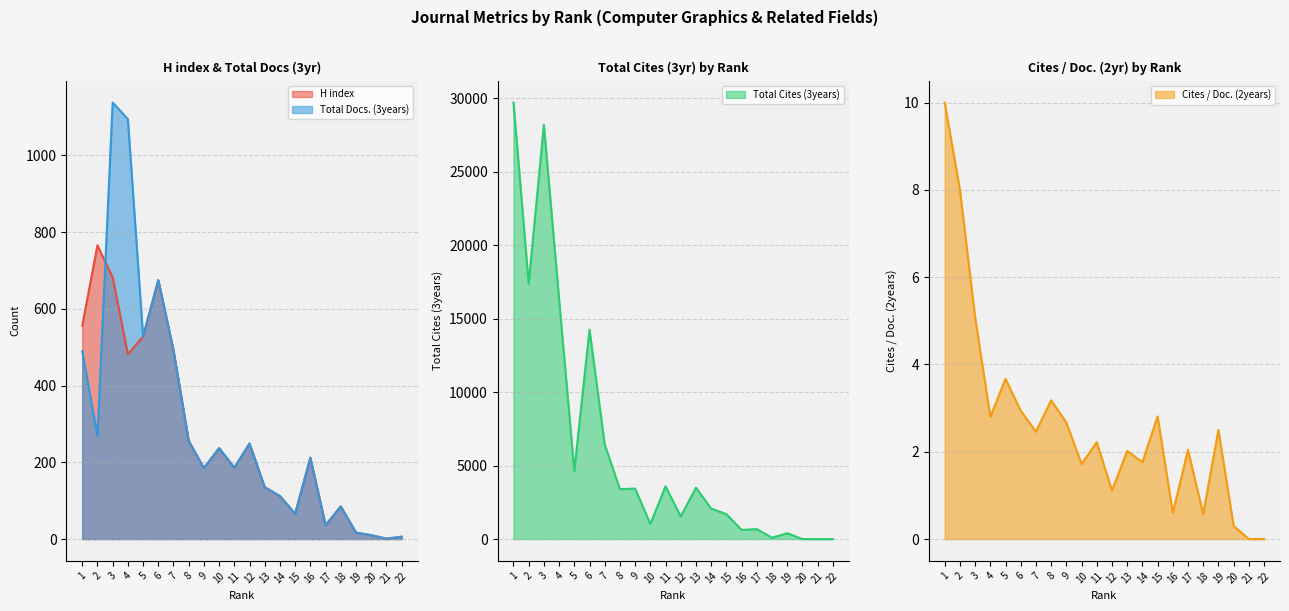

What is the difference between the maximum and minimum values in the Cites / Doc. (2years) series?

10.0